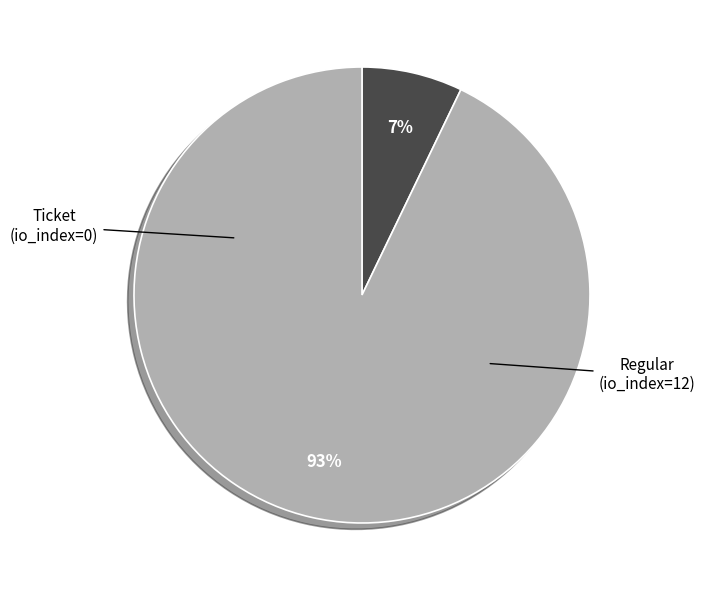

Which slice is the smallest?

Ticket (io_index=0)